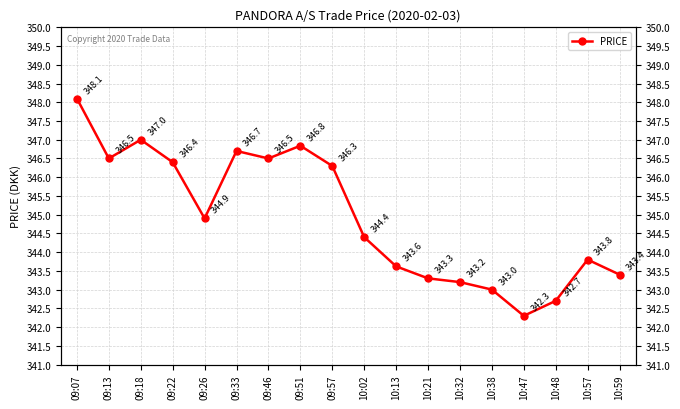

At which category does the chart reach its minimum across all series?

10:47